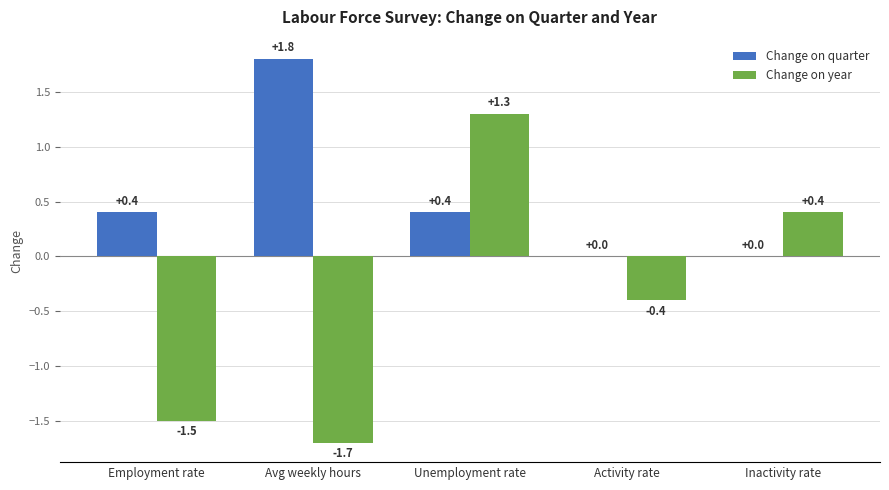

Which series has the largest range (max minus min)?

Change on year